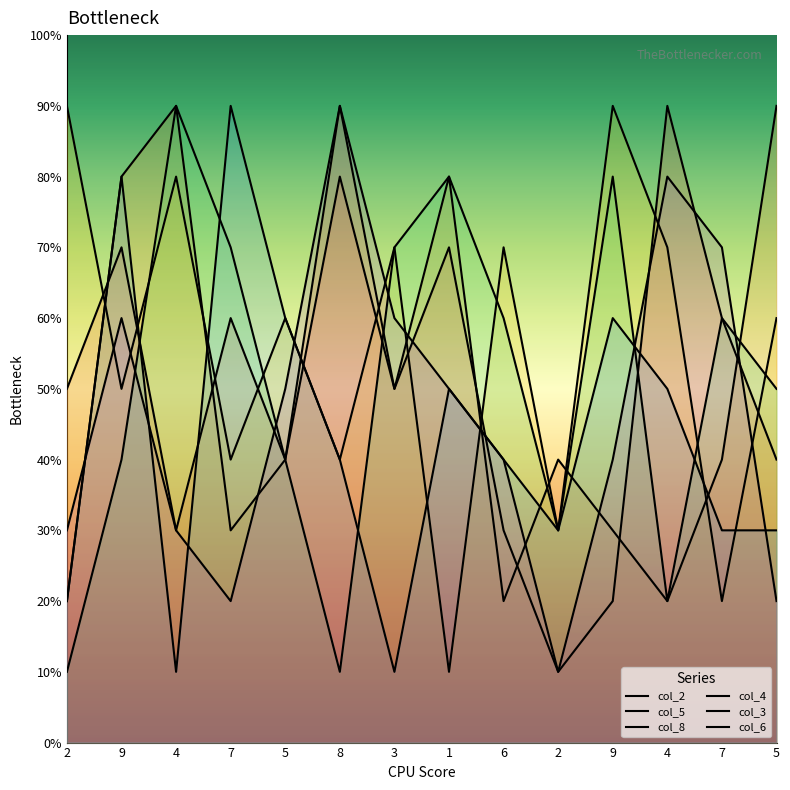

At which category is the sum across all series the highest?

9